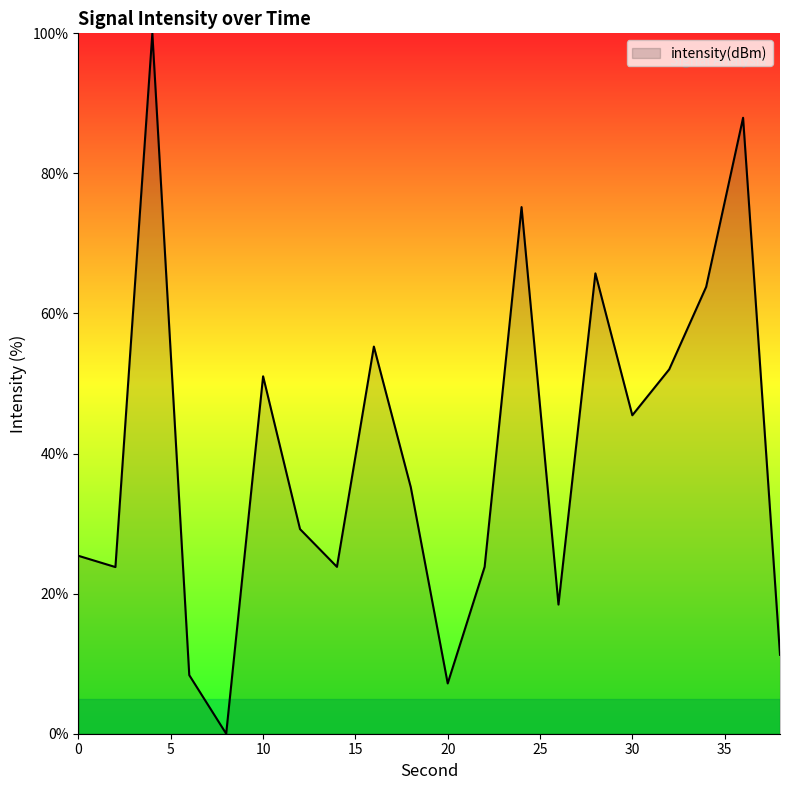

What is the difference between the maximum and minimum values?

100.0